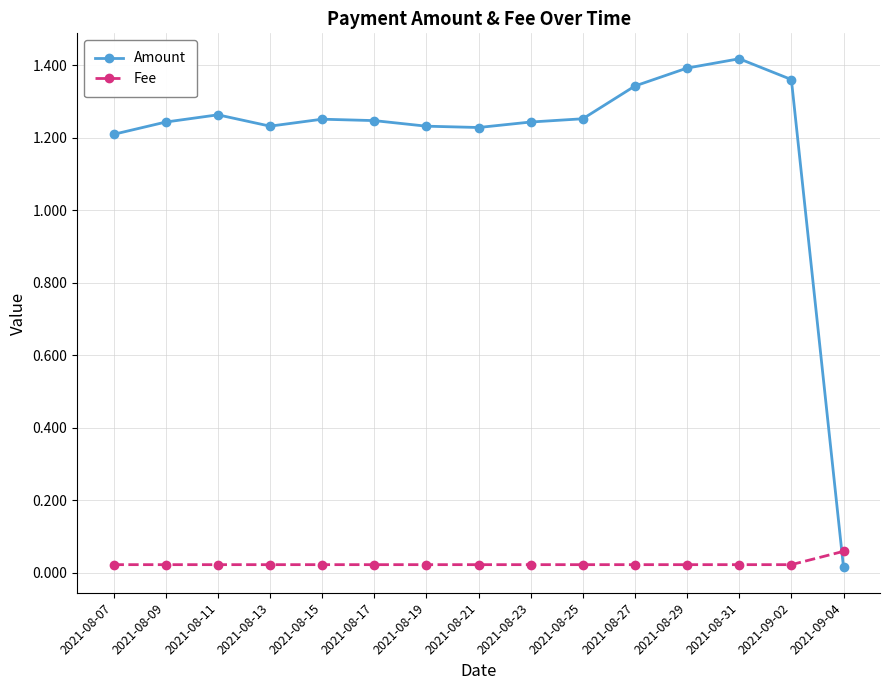

Which series ends up on top after the final intersection of Amount and Fee?

Fee